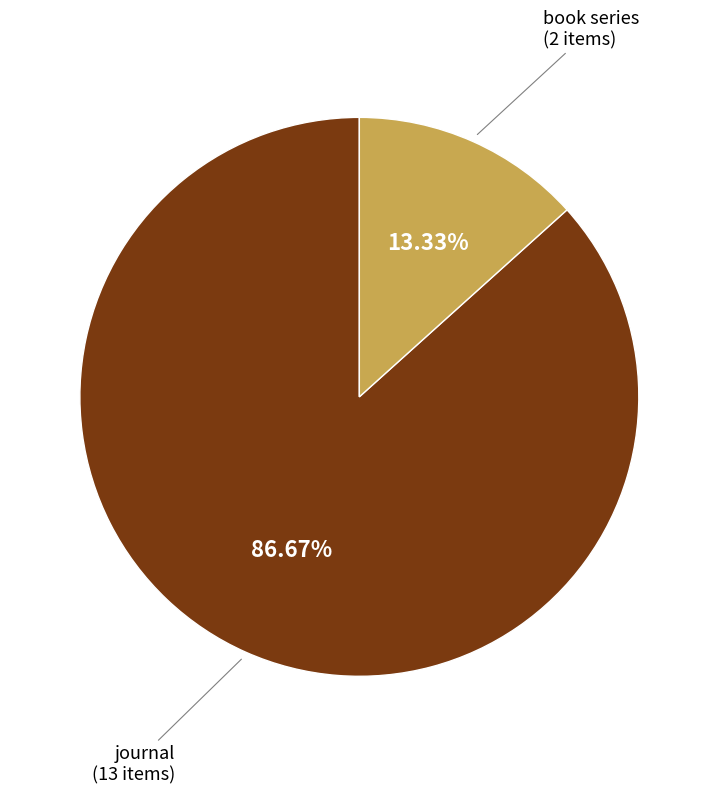

Does any single category account for the majority?

Yes